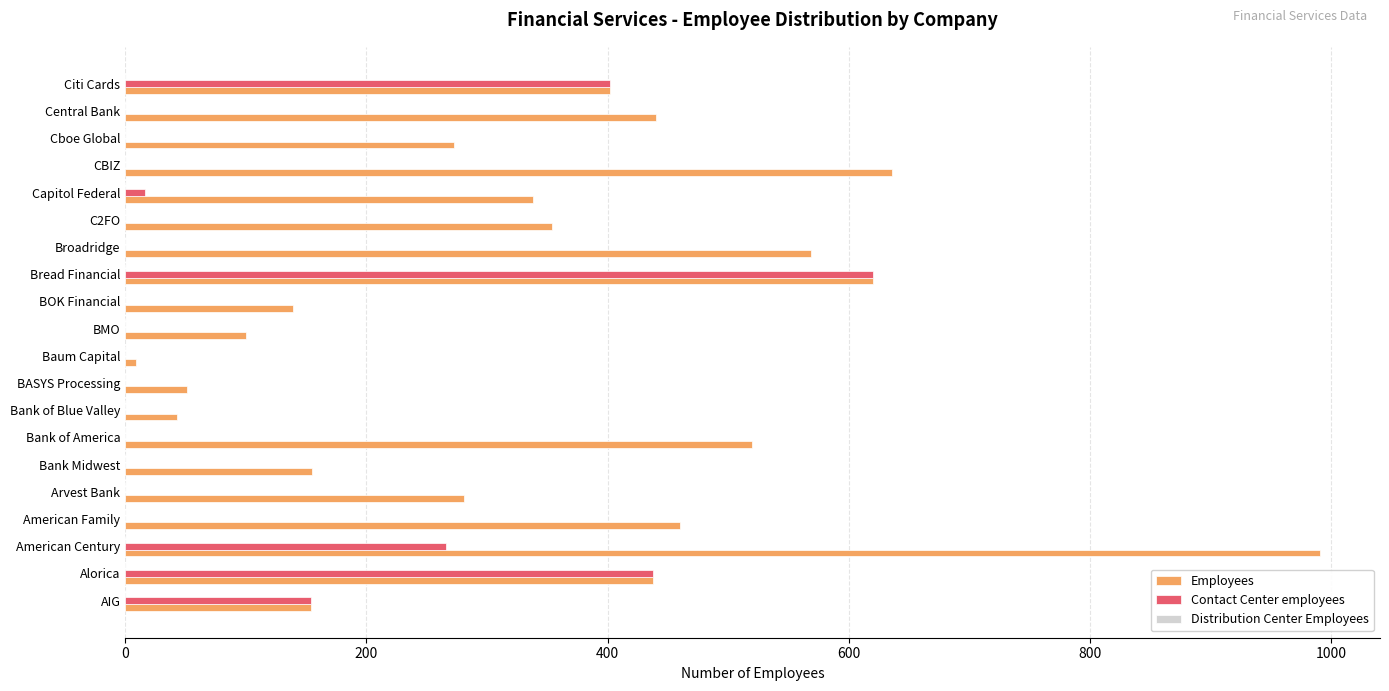

Is the value of Employees at American Century greater than the value of Contact Center employees at C2FO?

Yes